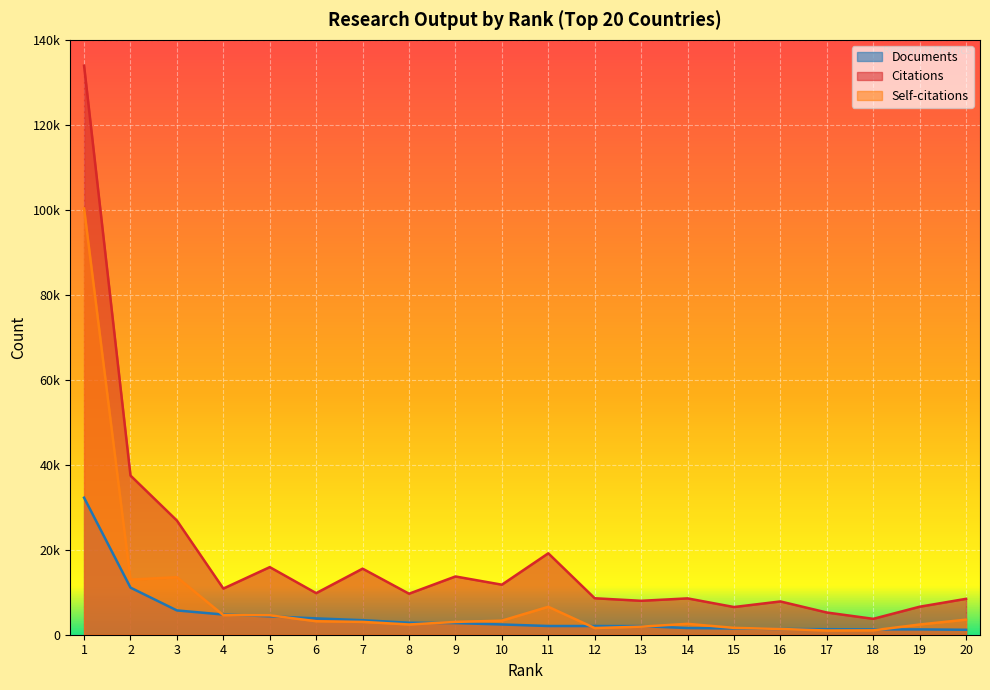

What is the difference between the maximum and minimum values in the Citations series?

130167